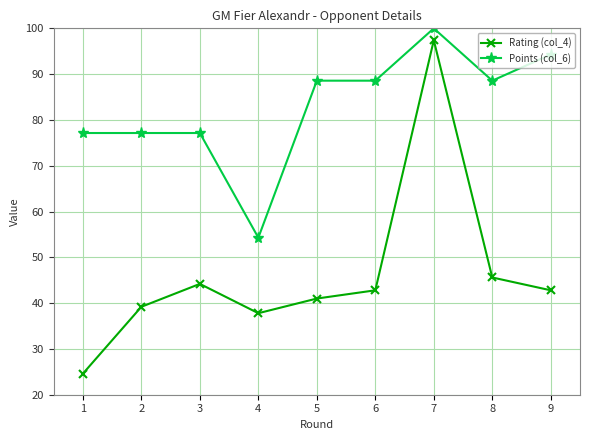

At which label does Rating (col_4) reach its peak?

7